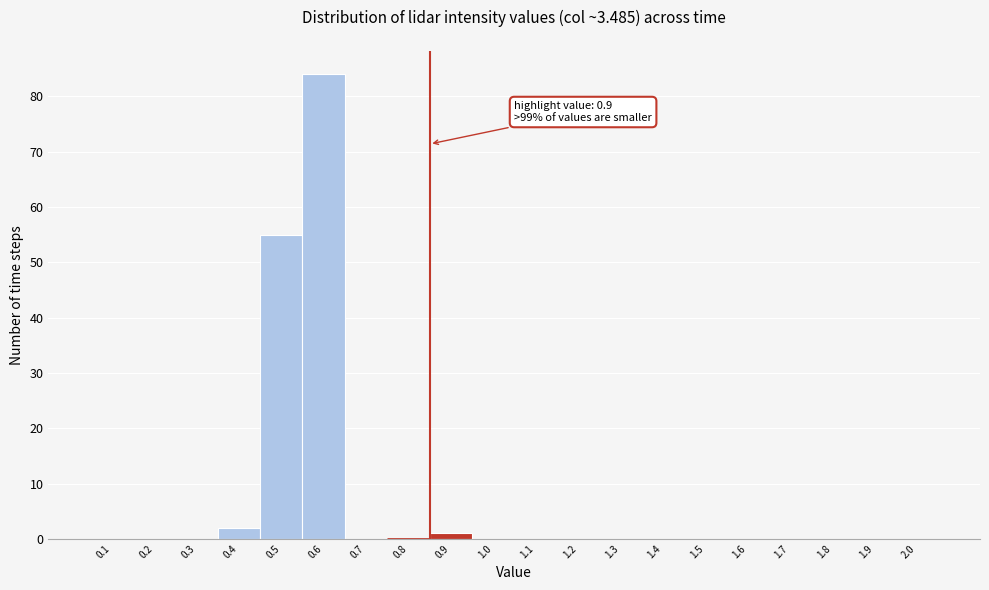

Reading left to right, list all the values displayed in this chart.

0.1=0	0.2=0	0.3=0	0.4=2	0.5=55	0.6=84	0.7=0	0.8=0	0.9=1	1.0=0	1.1=0	1.2=0	1.3=0	1.4=0	1.5=0	1.6=0	1.7=0	1.8=0	1.9=0	2.0=0